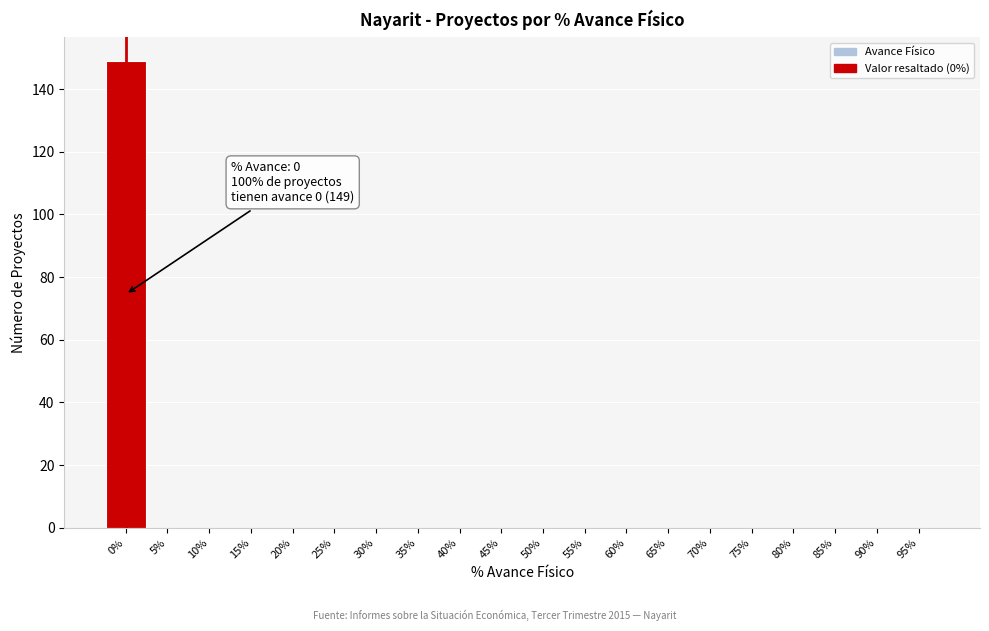

Reading left to right, extract all data points from this chart.

0%=149	5%=0	10%=0	15%=0	20%=0	25%=0	30%=0	35%=0	40%=0	45%=0	50%=0	55%=0	60%=0	65%=0	70%=0	75%=0	80%=0	85%=0	90%=0	95%=0